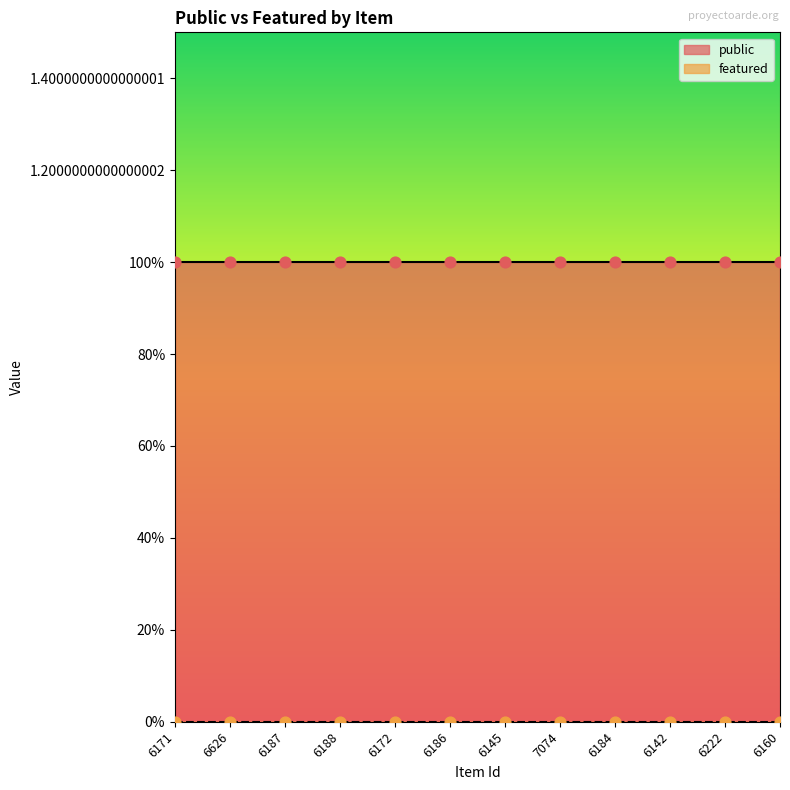

Which series reaches the maximum Y coordinate?

public